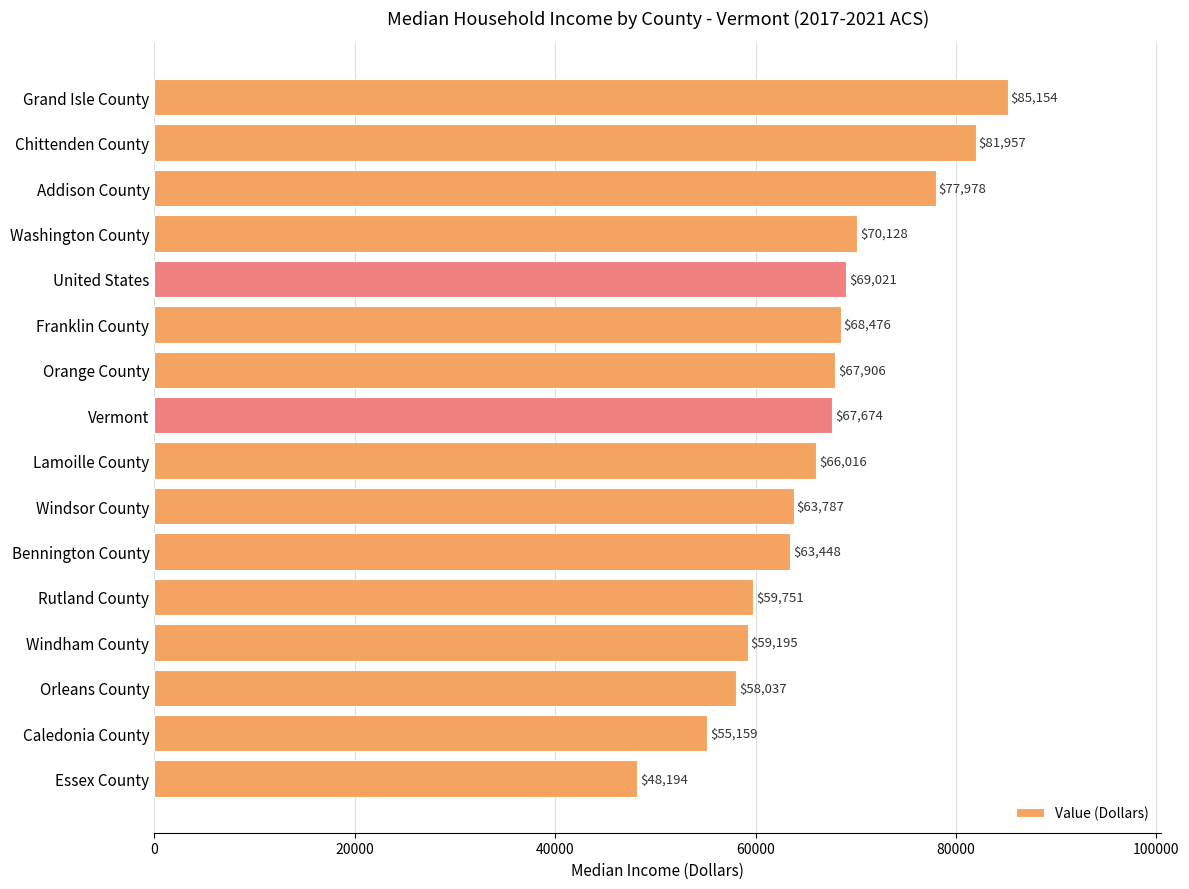

List the labels in order of value, smallest first.

Essex County, Caledonia County, Orleans County, Windham County, Rutland County, Bennington County, Windsor County, Lamoille County, Vermont, Orange County, Franklin County, United States, Washington County, Addison County, Chittenden County, Grand Isle County